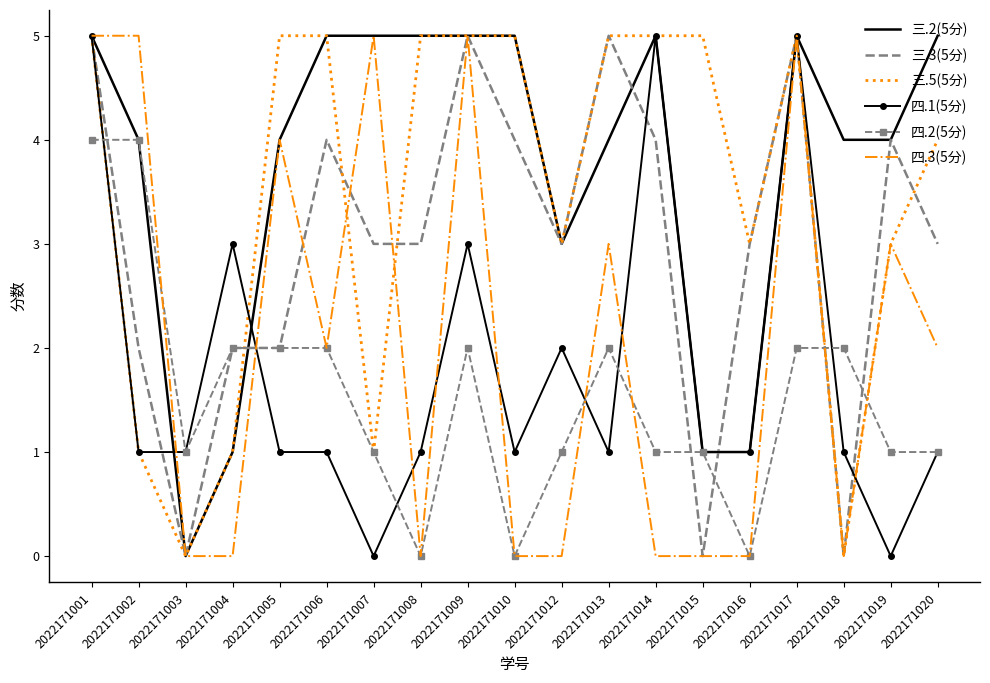

What is the difference between the highest and lowest values at 2022171013?

4